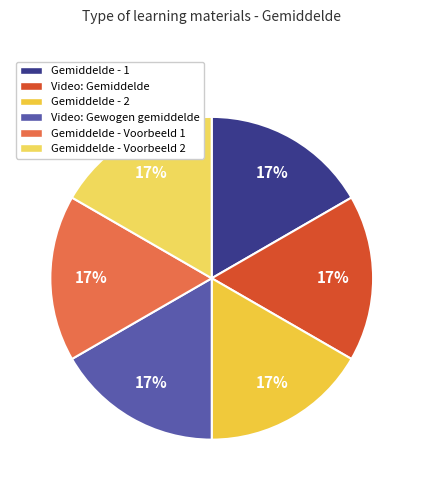

How many slices are in this pie chart?

6